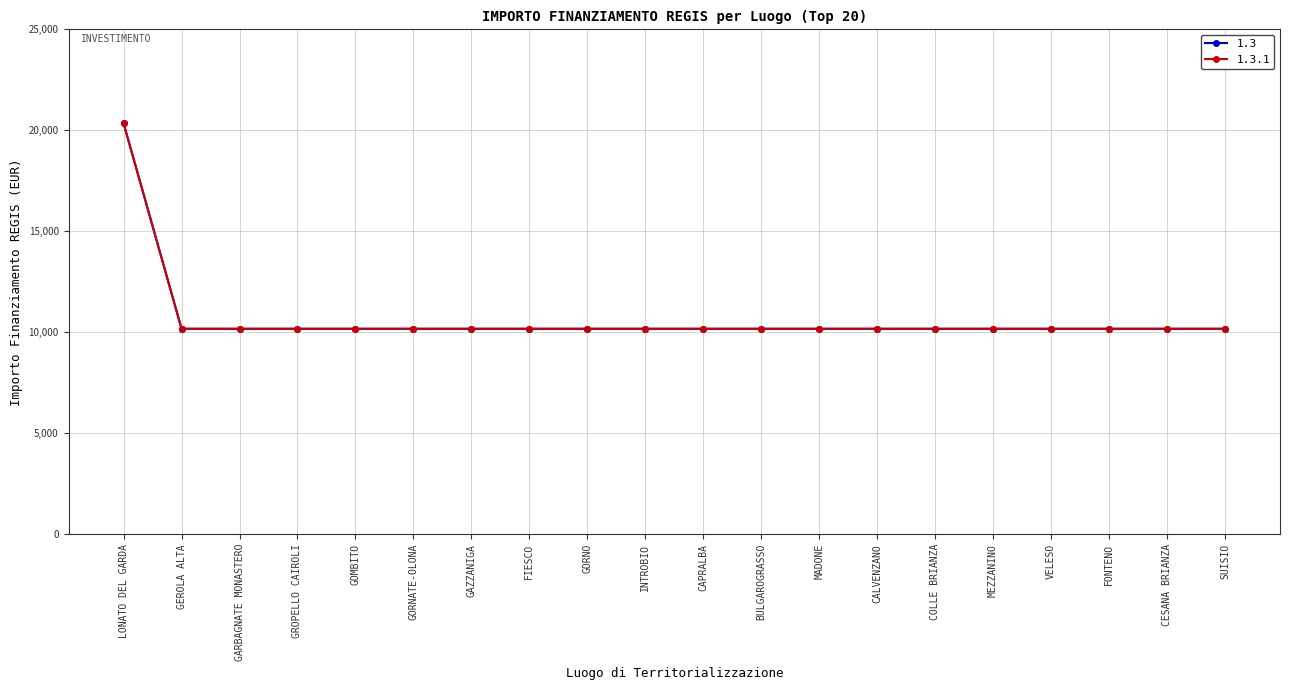

What is the lowest value of the 1.3.1 series?

10172